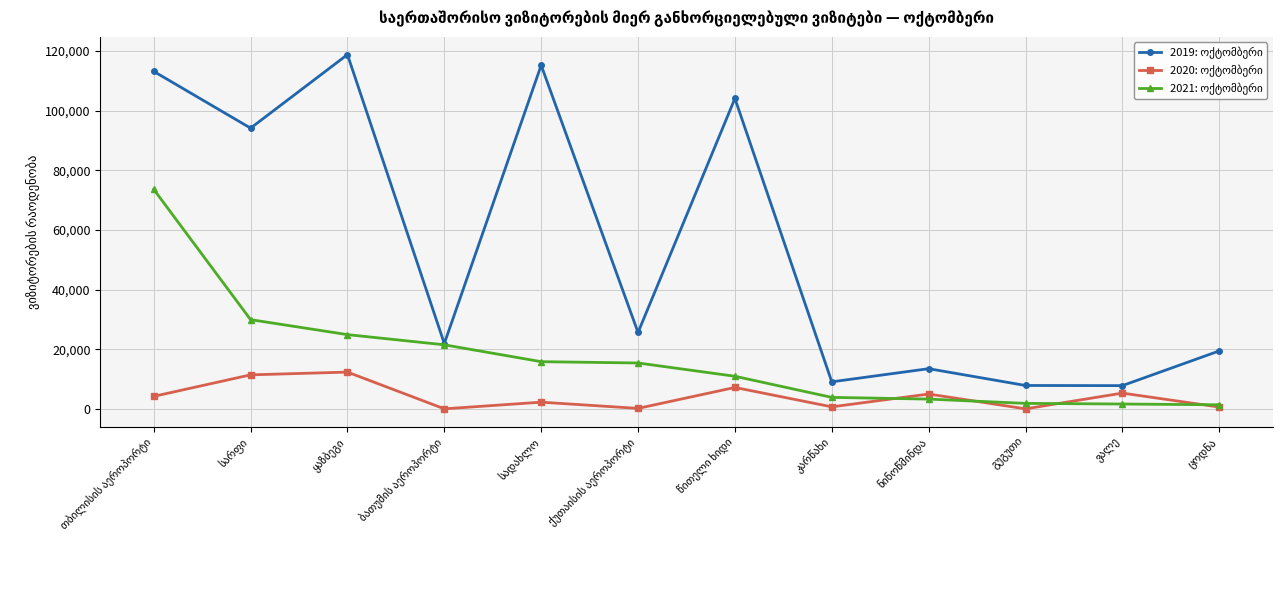

Does the chart have visible grid lines?

Yes